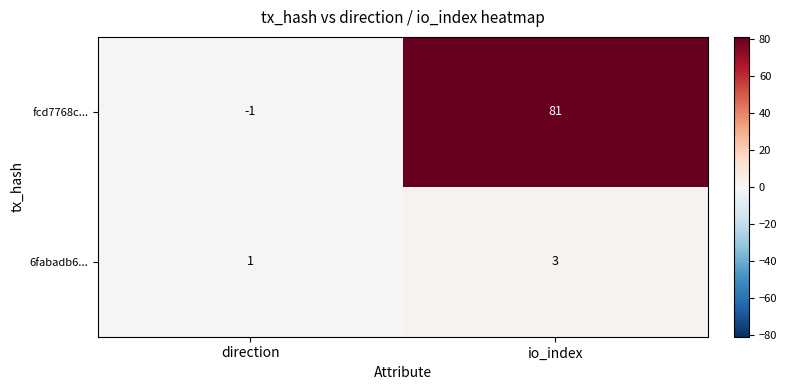

List the series in order of their overall mean, highest first.

fcd7768c..., 6fabadb6...